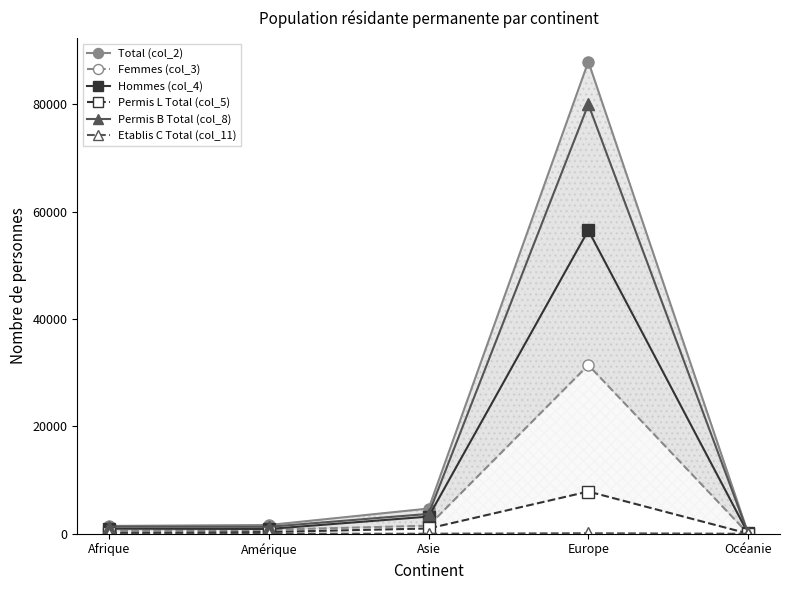

Where is Femmes (col_3) nearest to the value 15744?

Asie